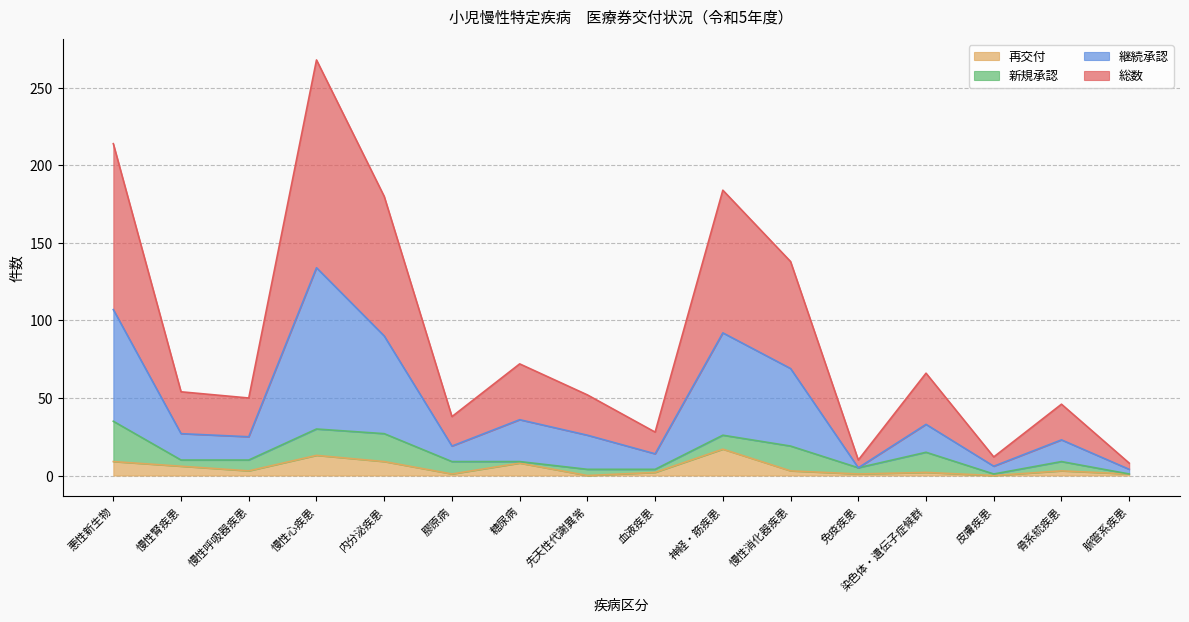

At which category is the sum across all series the highest?

慢性心疾患